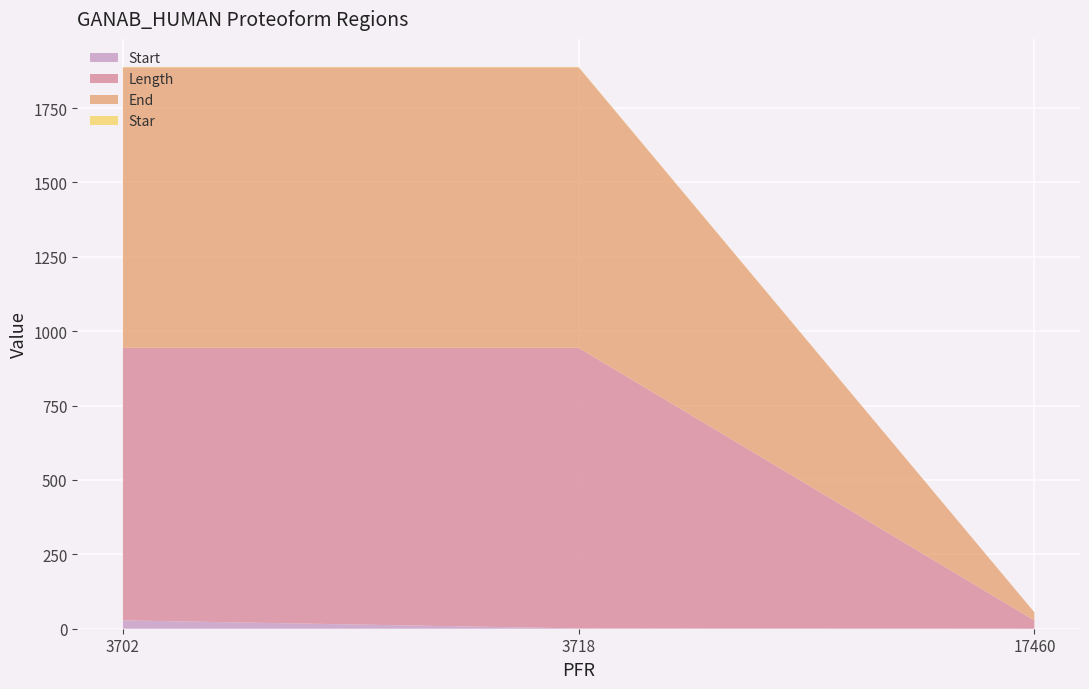

Reading left to right, list all the values displayed in this chart.

Start: 28	1	0
Length: 916	943	28
End: 943	943	27
Star: 1	1	0